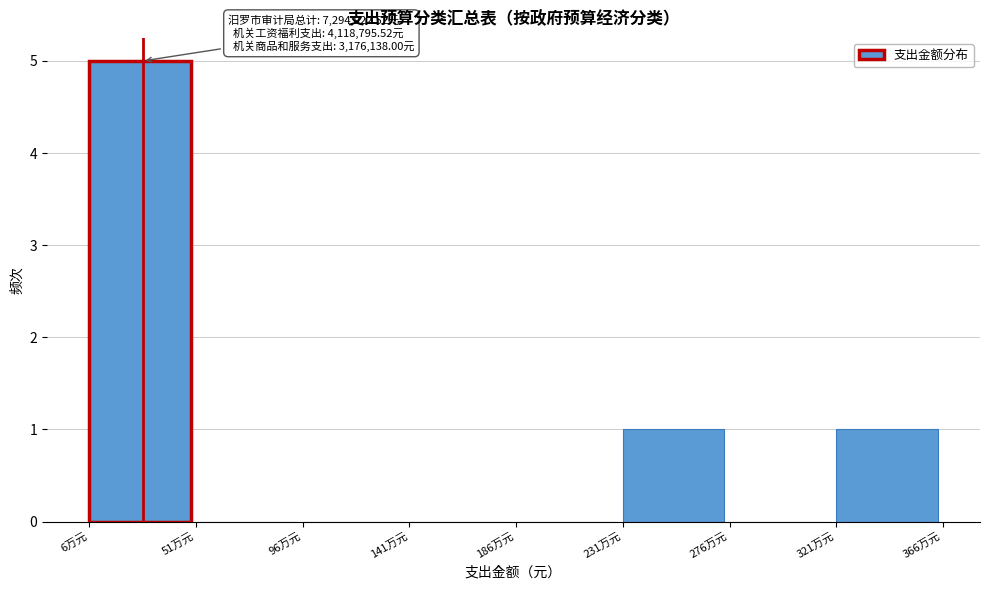

Reading right to left, extract all data points from this chart.

321万元=1	276万元=0	231万元=1	186万元=0	141万元=0	96万元=0	51万元=0	6万元=5